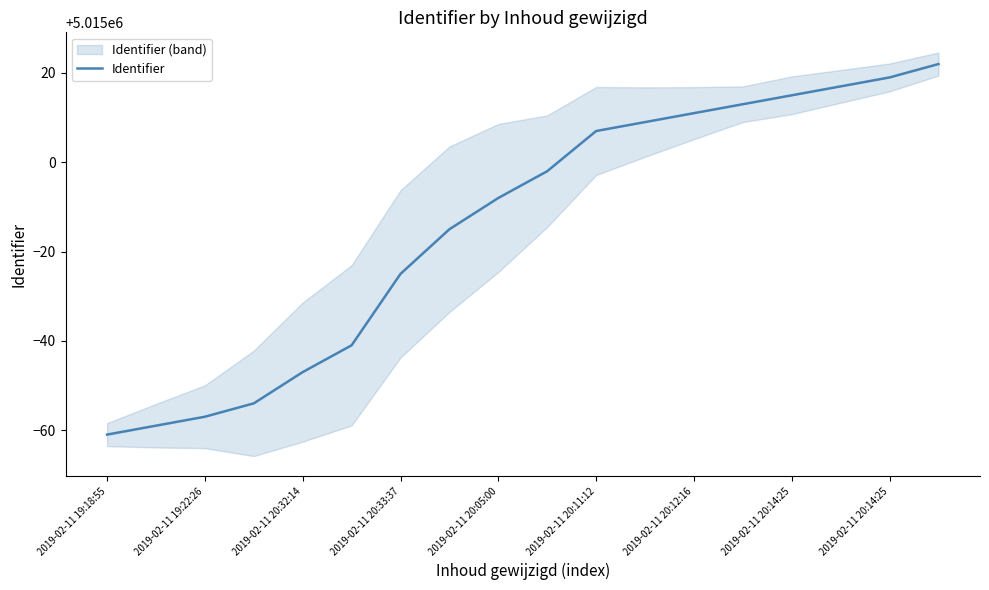

Between 17 and 10, which is larger?

17